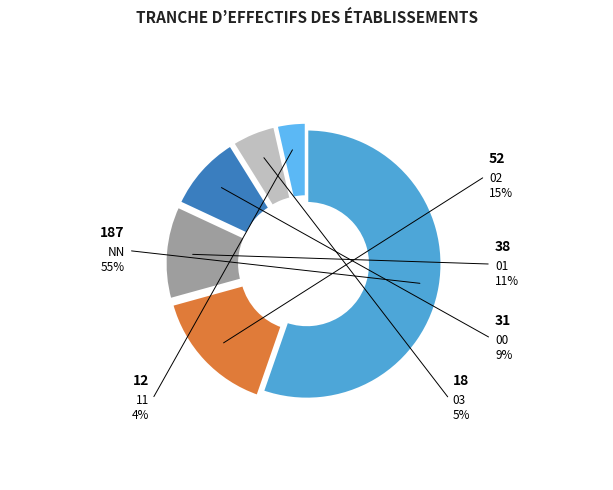

Which slice is the smallest?

11